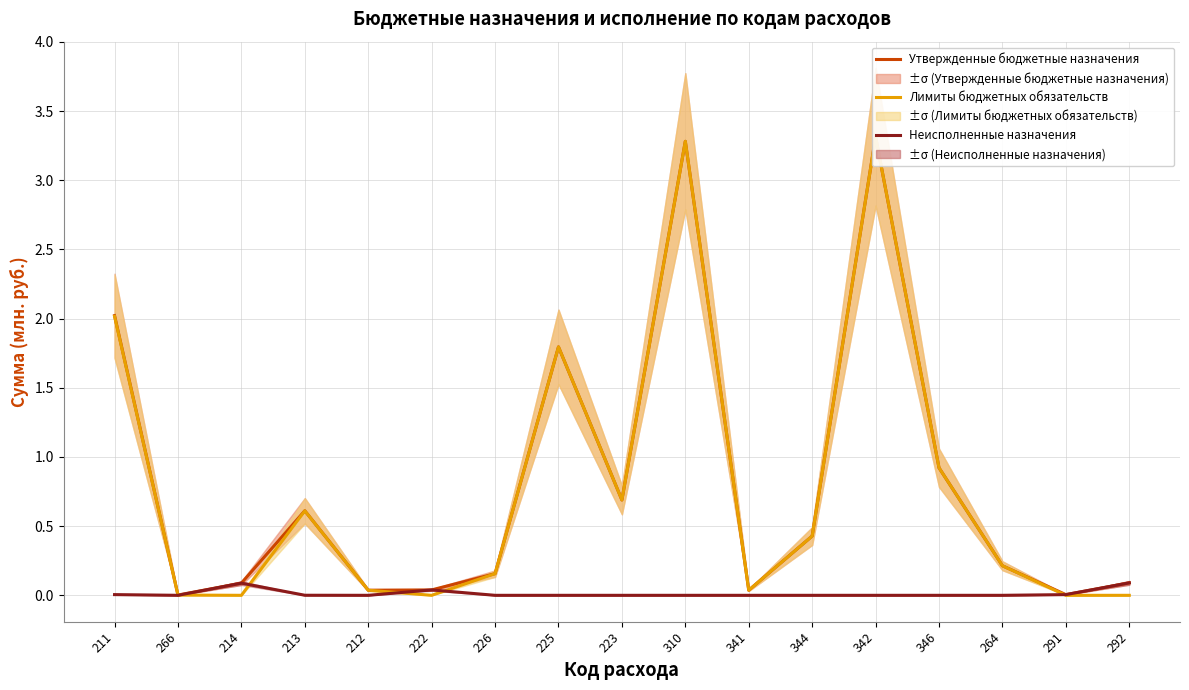

The value of Лимиты бюджетных обязательств at 223 is 0.7. True or false?

True